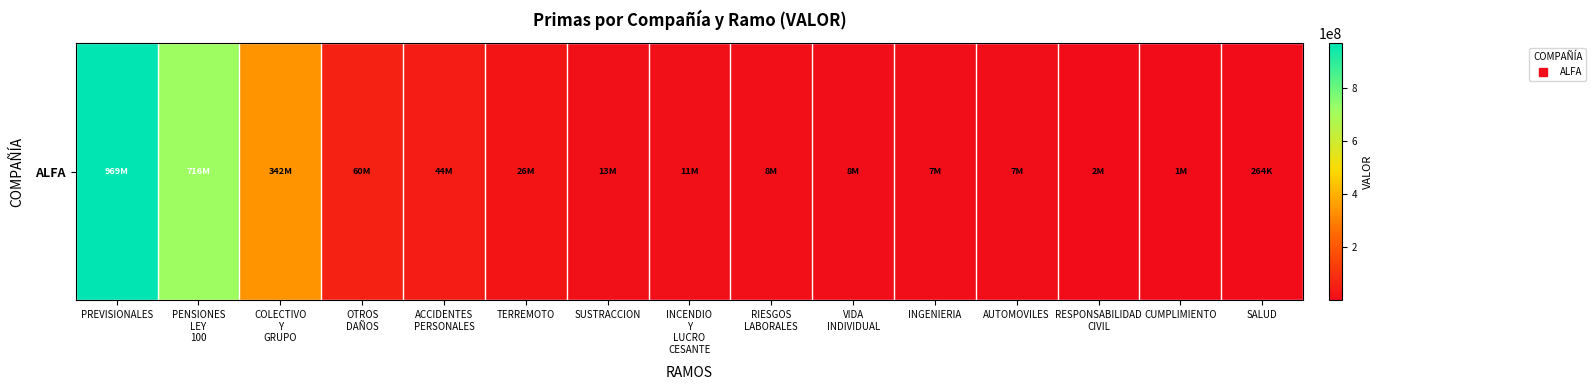

Count the number of categories in the chart.

15